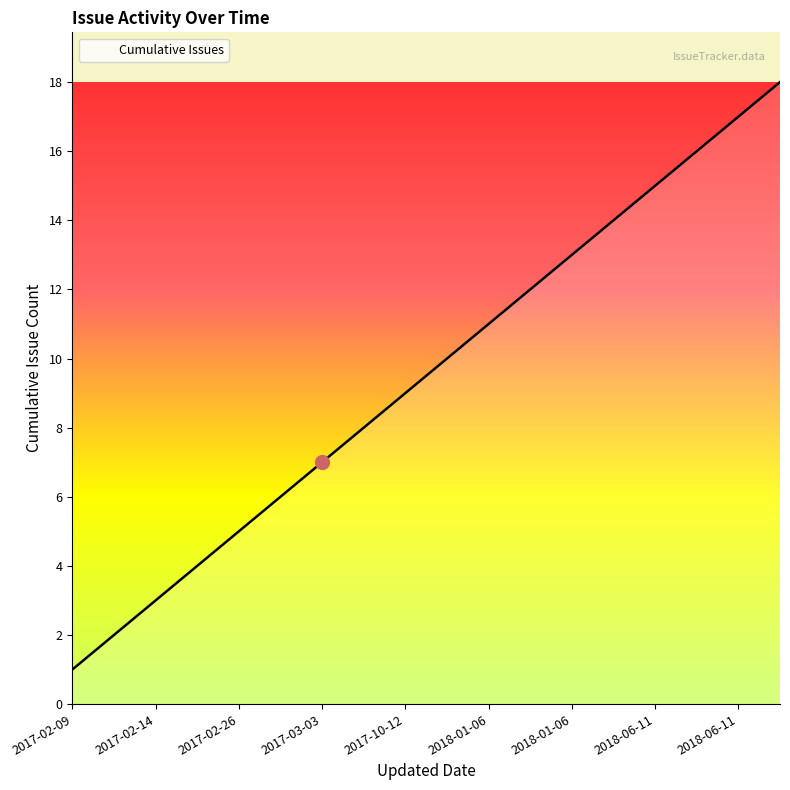

What is the difference between the maximum and minimum values?

17